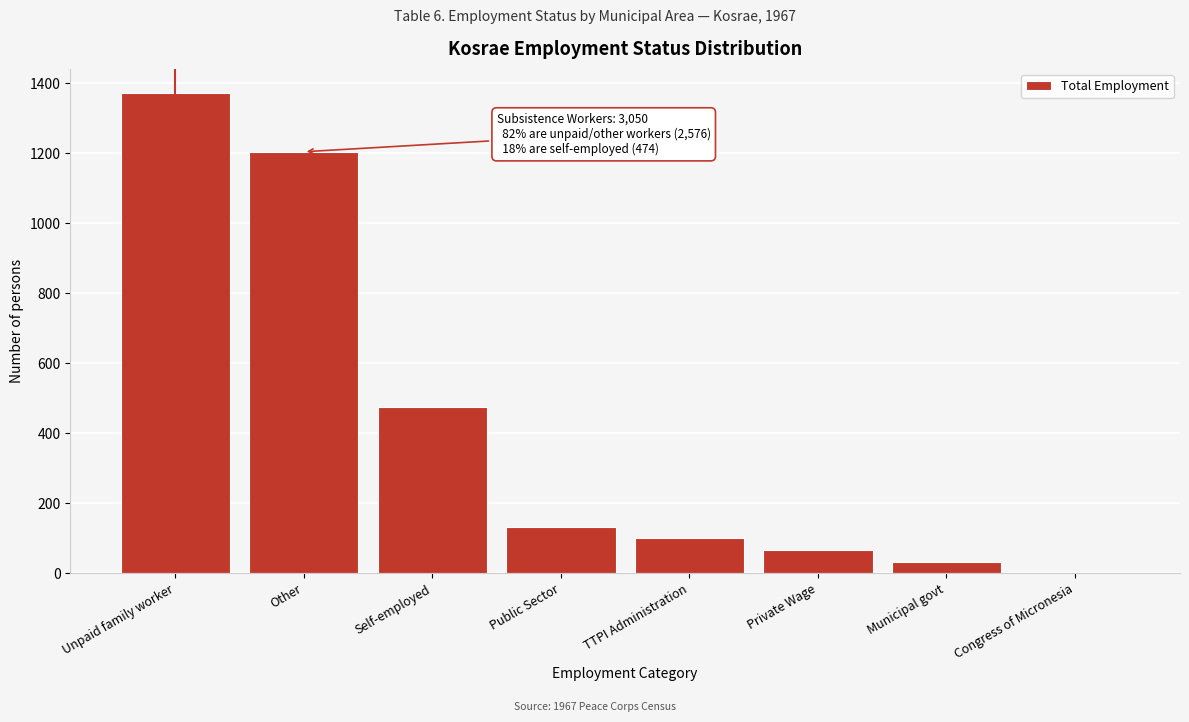

Reading left to right, list all the values displayed in this chart.

Unpaid family worker=1372	Other=1204	Self-employed=474	Public Sector=134	TTPI Administration=100	Private Wage=66	Municipal govt=33	Congress of Micronesia=1